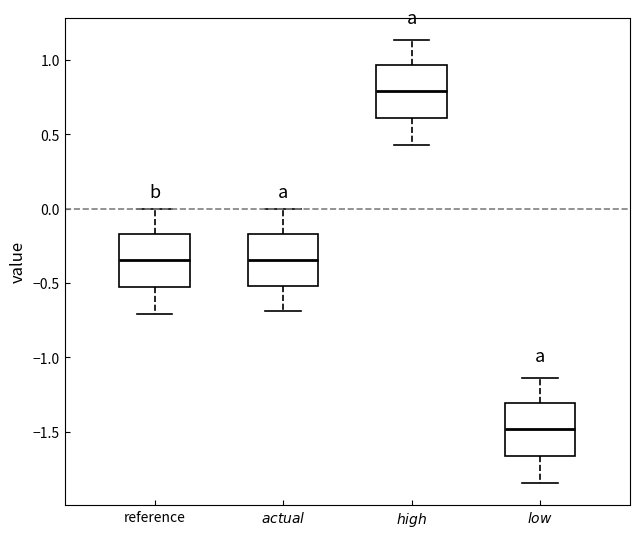

Reading left to right, transcribe this box plot: for each box, give where its median line is, the range the box spans, and where its two whiskers end, as read against the y-axis. The values are not printed on the chart, so give them approximately, as read against the axis.

reference: median -0.35, box -0.50 to -0.15, whiskers -0.70 to 0.00
$\it{actual}$: median -0.35, box -0.50 to -0.15, whiskers -0.70 to 0.00
$\it{high}$: median 0.80, box 0.60 to 0.95, whiskers 0.45 to 1.15
$\it{low}$: median -1.50, box -1.65 to -1.30, whiskers -1.85 to -1.15